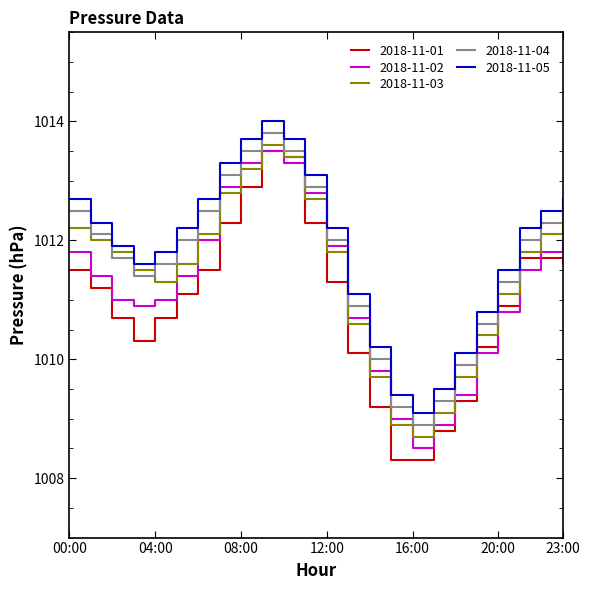

After their last crossing, which series has the higher values: 2018-11-02 or 2018-11-03?

2018-11-03